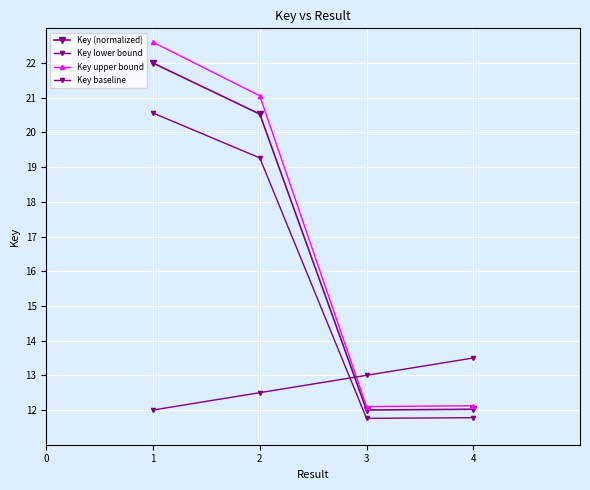

Is this an area chart (filled region under the line)?

No